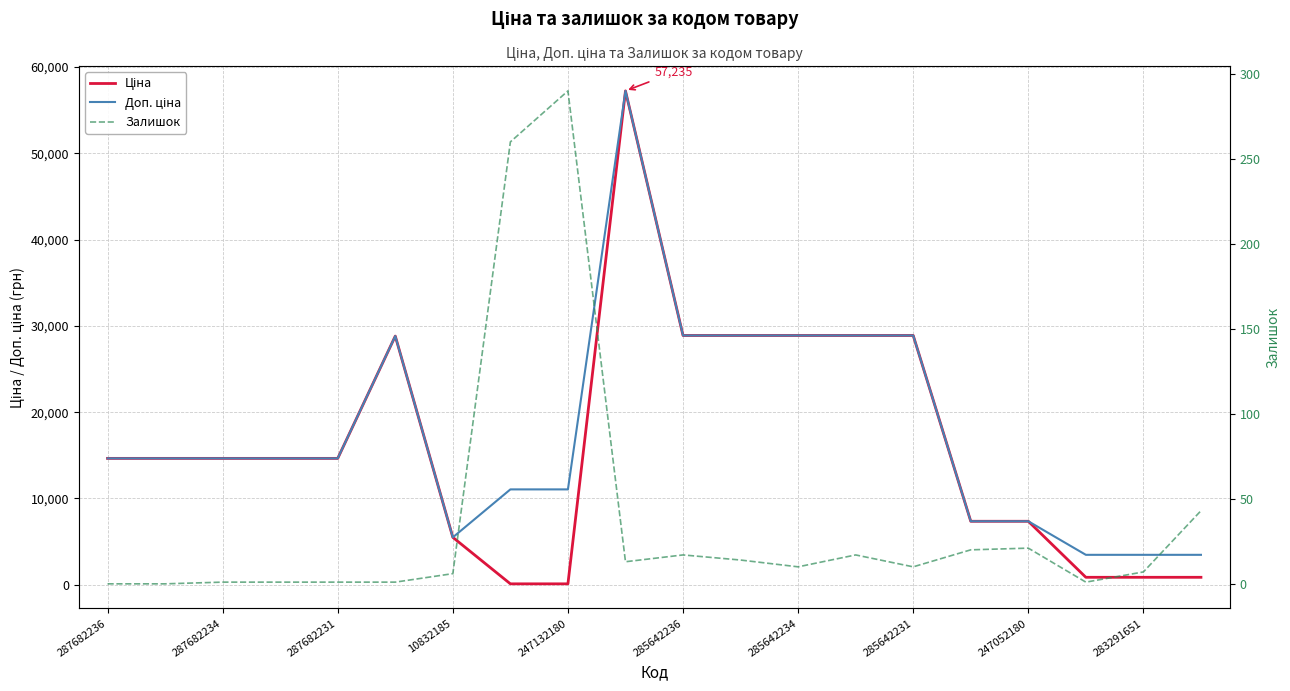

How many data points in Залишок are above 10?

9